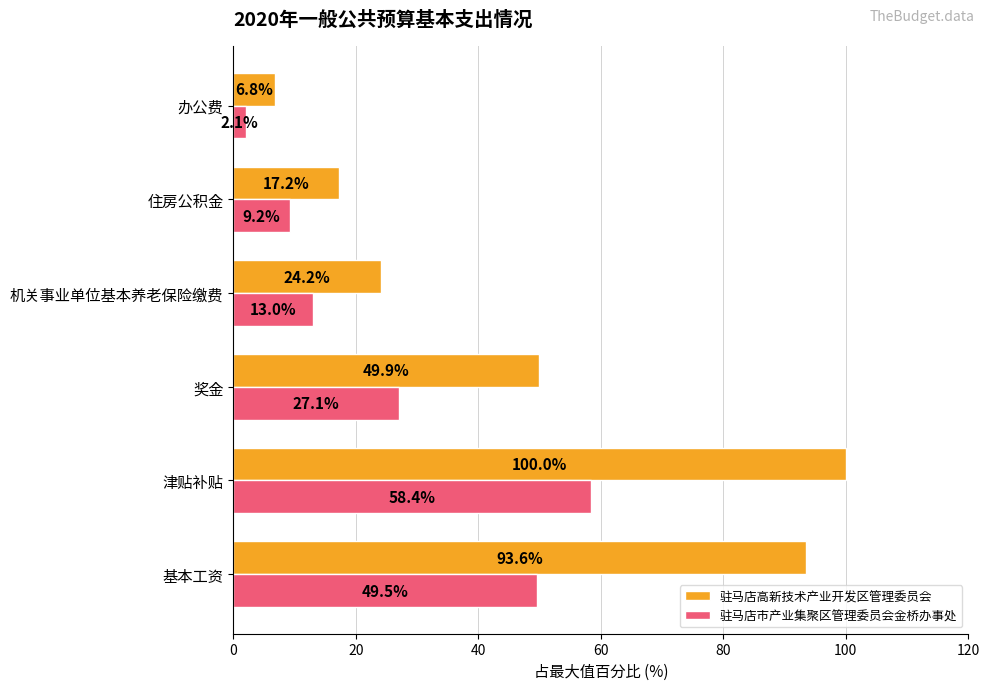

Which series has the largest range (max minus min)?

驻马店高新技术产业开发区管理委员会